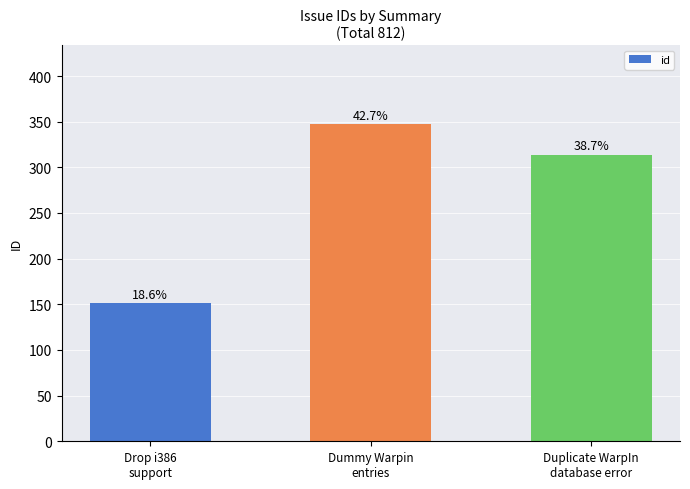

Rank the categories by value from lowest to highest.

Drop i386
support, Duplicate WarpIn
database error, Dummy Warpin
entries